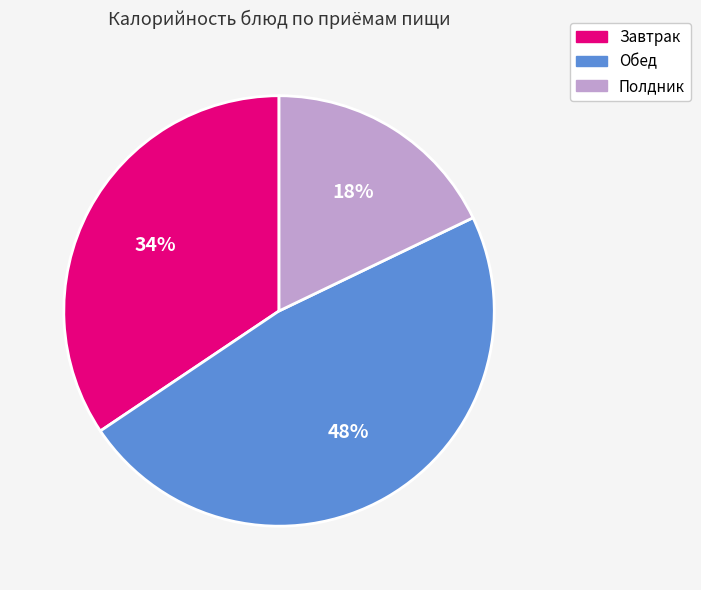

To the nearest percent, what is the difference between the largest and smallest slice percentages?

30%